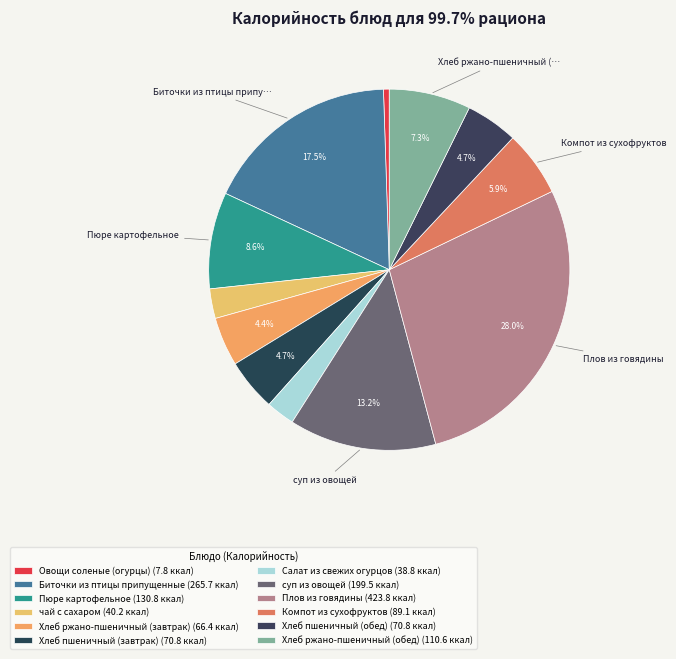

How many slices are in this pie chart?

12